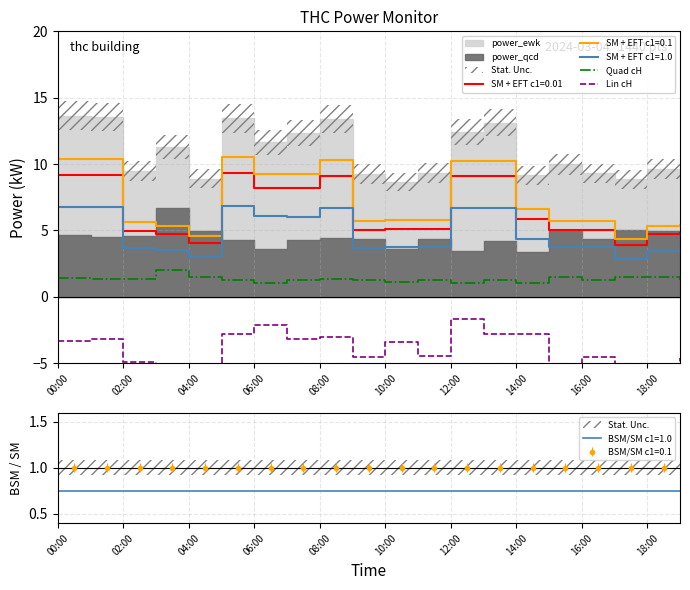

How many data points in Lin cH are less than -3?

15